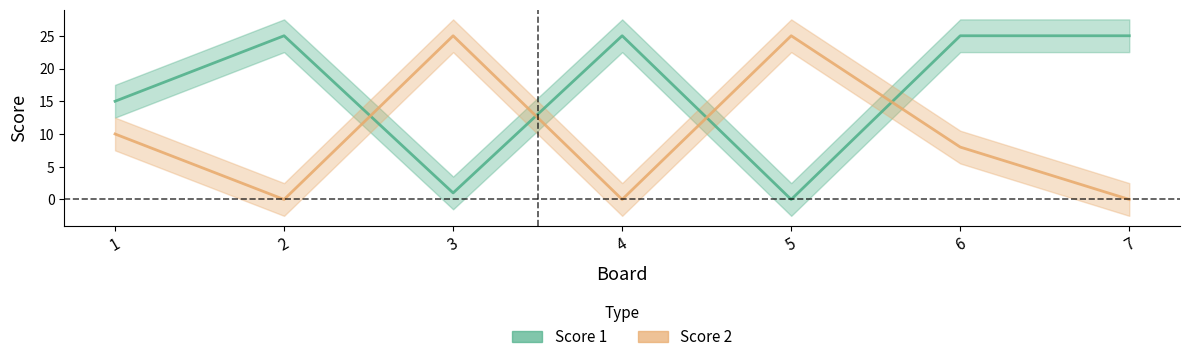

Which series ends up on top after the final intersection of Score 2 and Score 1?

Score 1